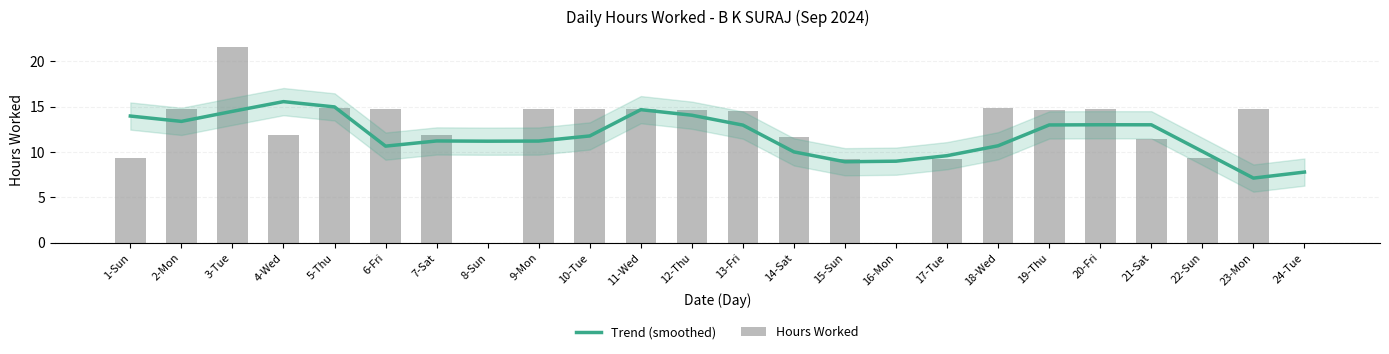

Which category has the lowest value across all series?

8-Sun